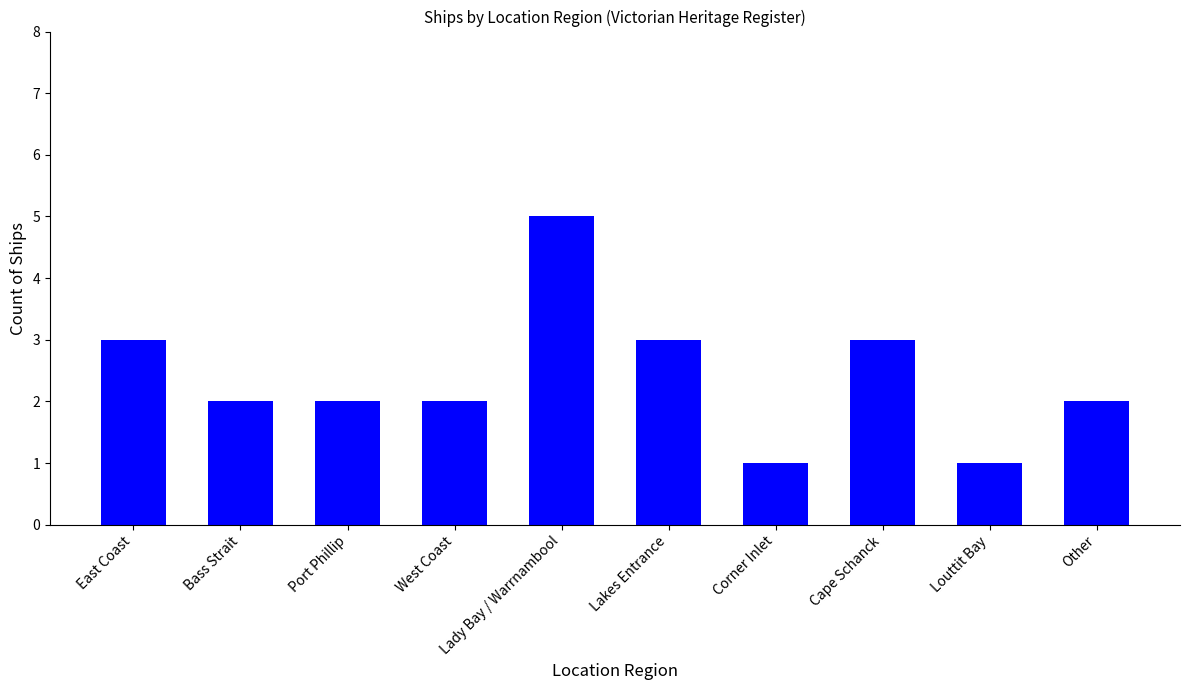

Between Bass Strait and Corner Inlet, which is larger?

Bass Strait